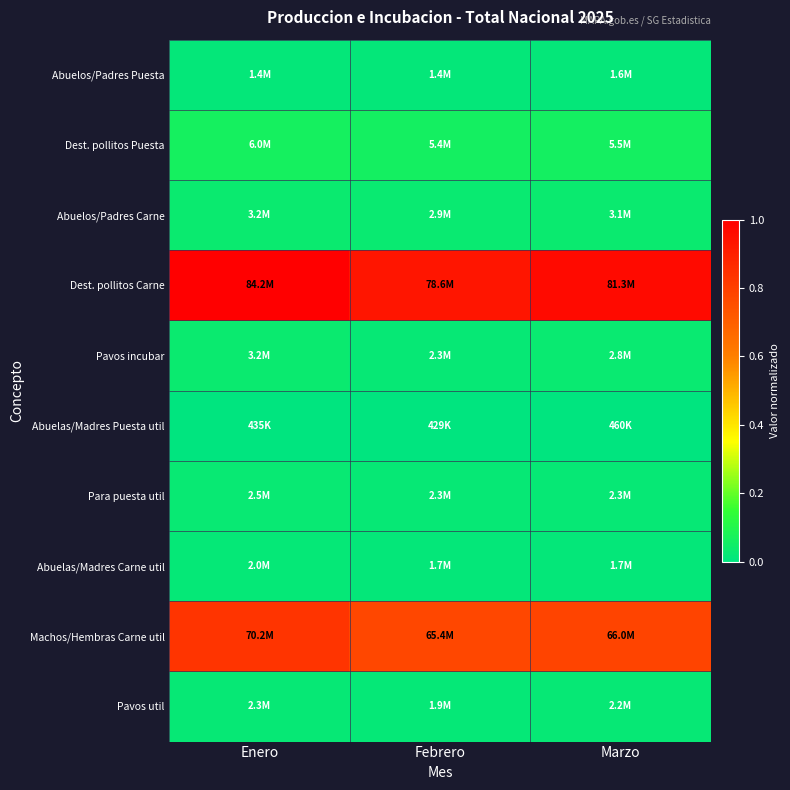

Which series has the largest range (max minus min)?

Dest. pollitos Carne